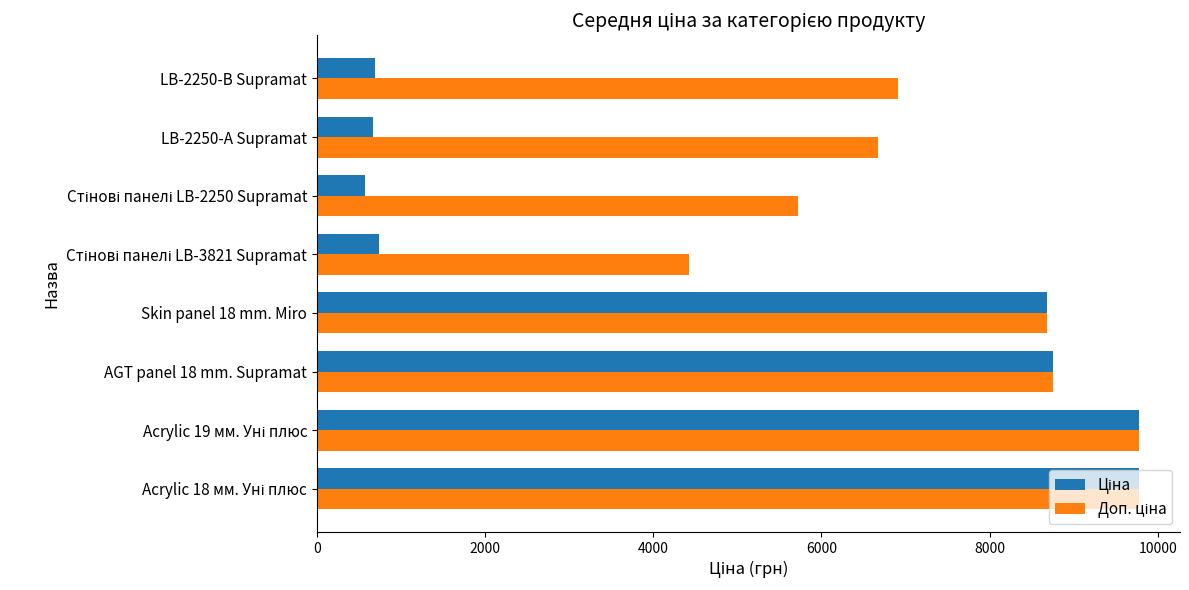

What is the minimum value shown in the chart?

572.7